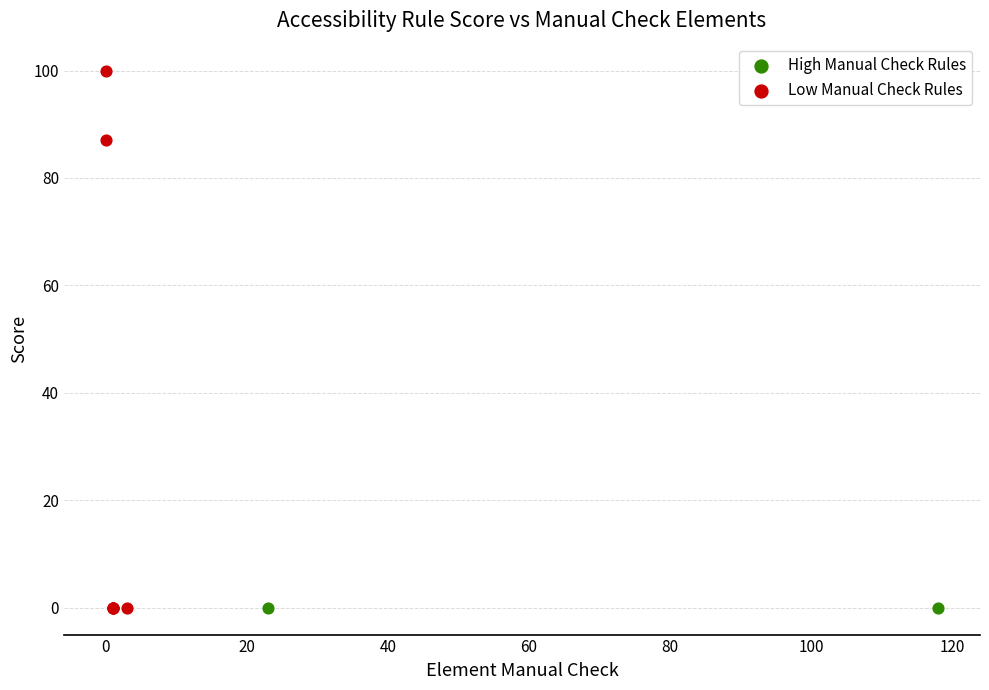

Which series reaches the maximum Y coordinate?

Low Manual Check Rules